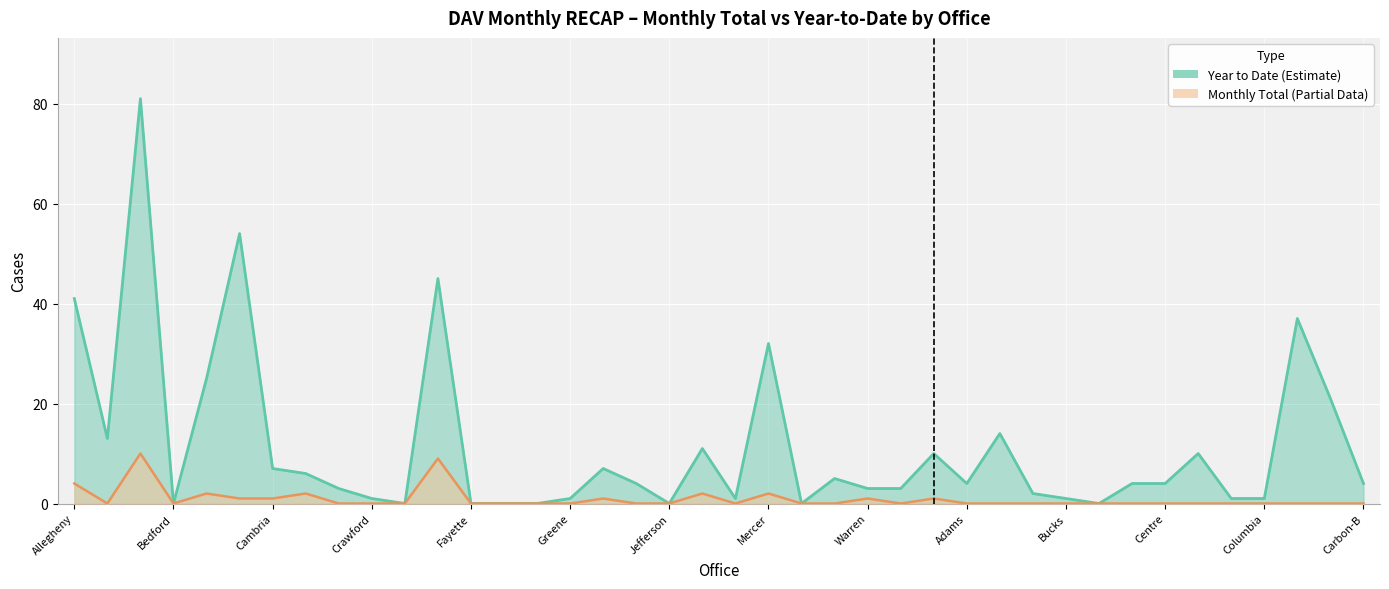

Where is the first local maximum for Monthly Total?

Beaver